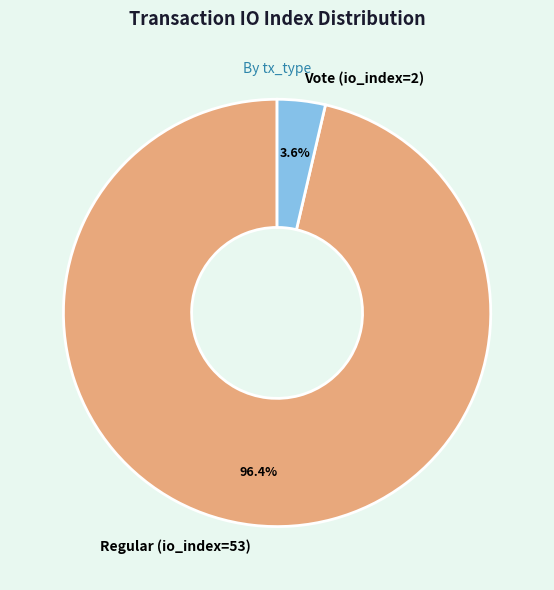

Does Regular (io_index=53) account for over 50% of the chart?

Yes